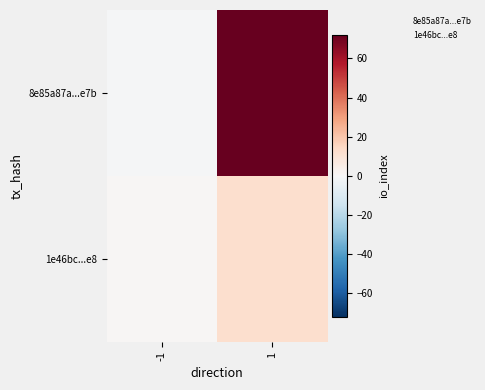

What is the difference between the highest and lowest values at 1?

60